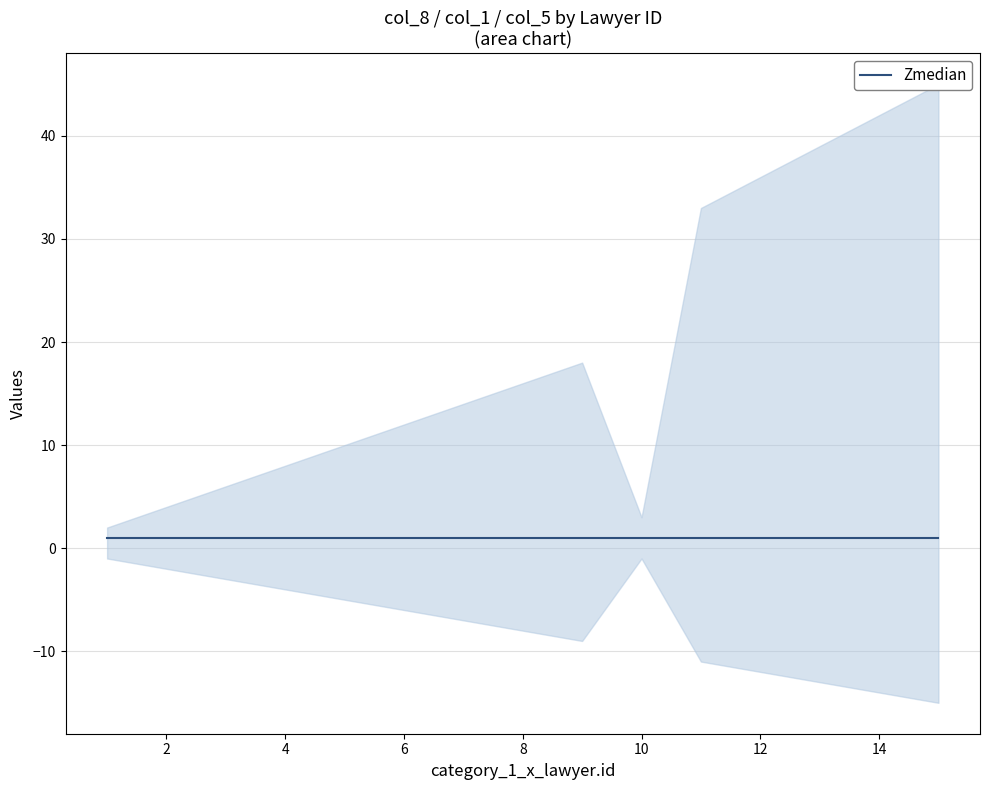

Is this an area chart (filled region under the line)?

No